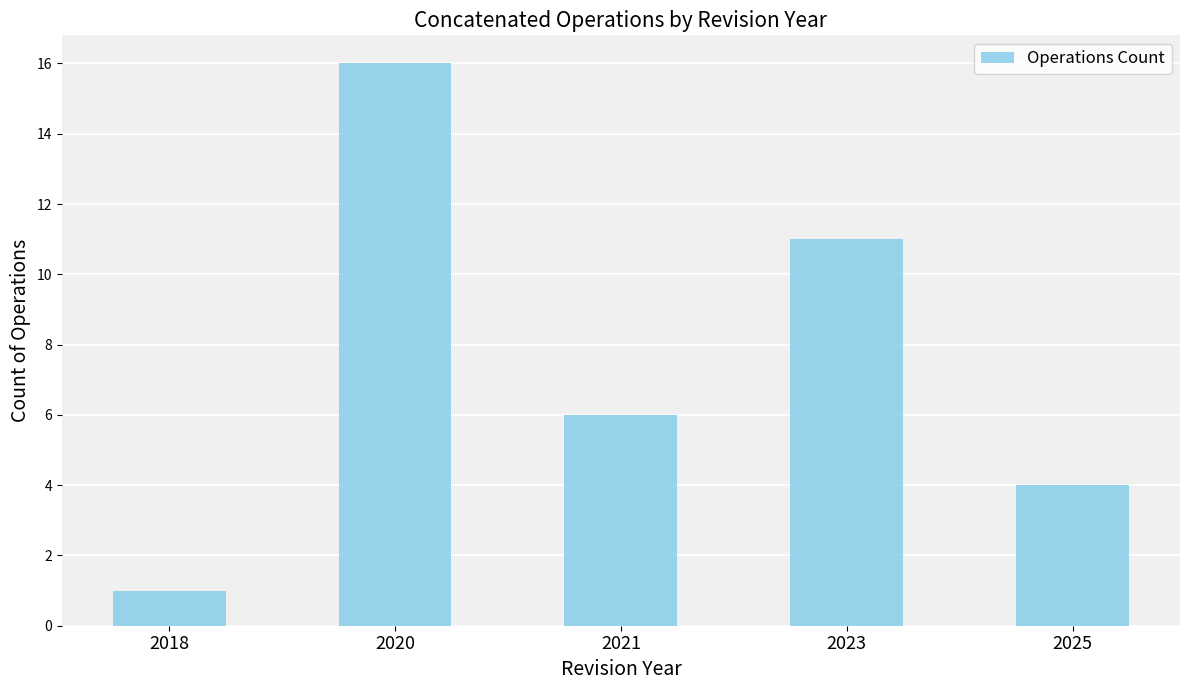

True or false: the data shows 4 at 2023.

False